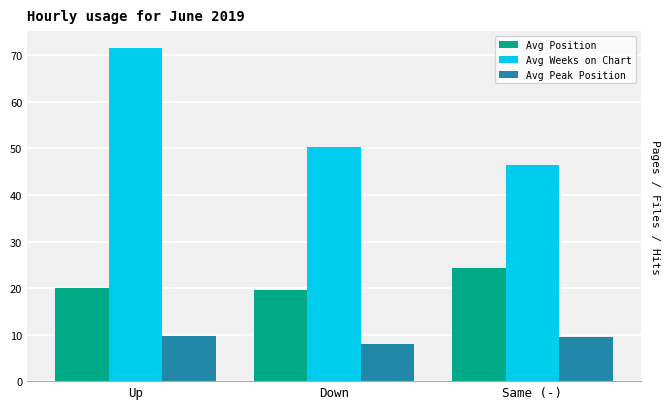

What is the difference between the highest and lowest values at Down?

42.4